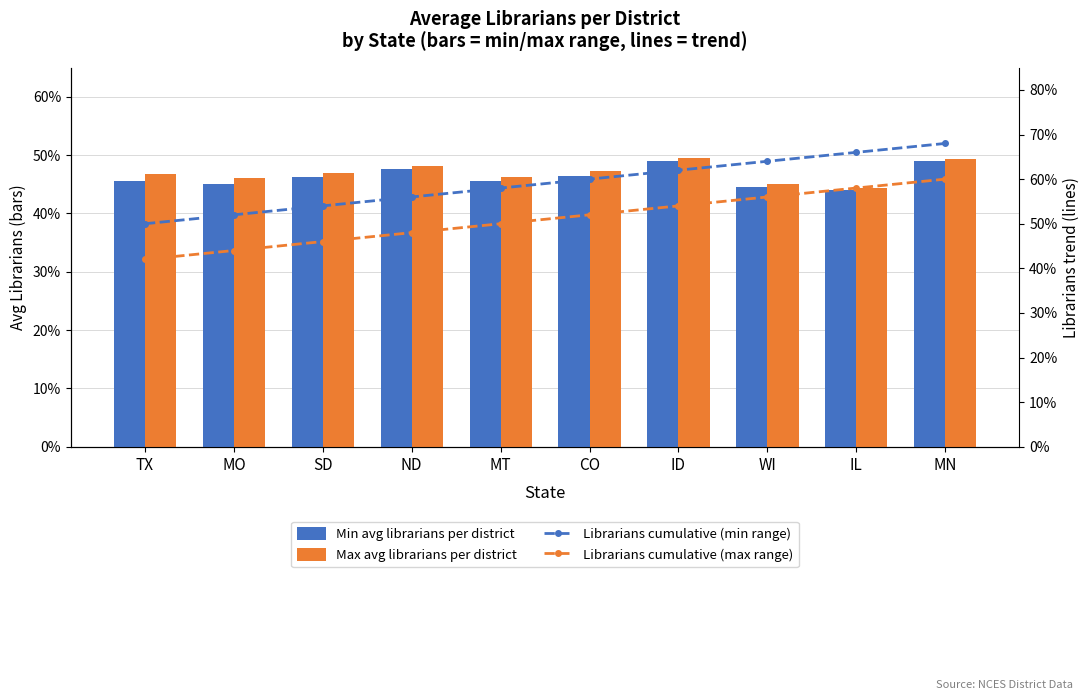

Which has a higher value, ID or WI?

ID